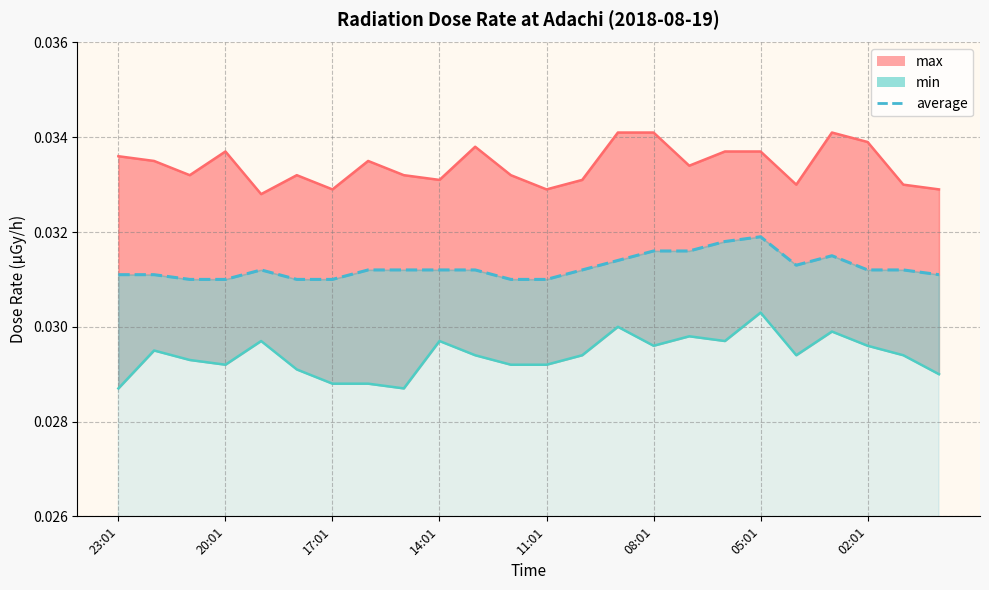

Where is average nearest to the value 0?

21:01